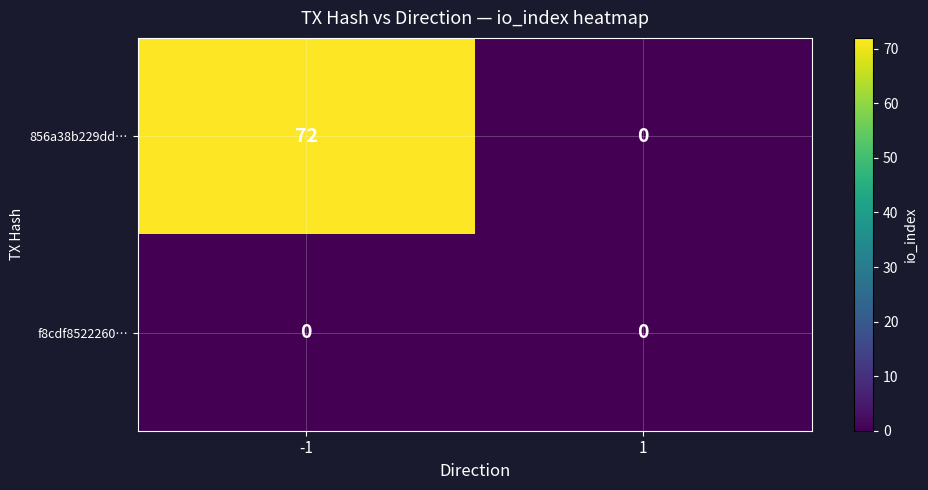

What is the spread (max minus min) of values at -1?

72